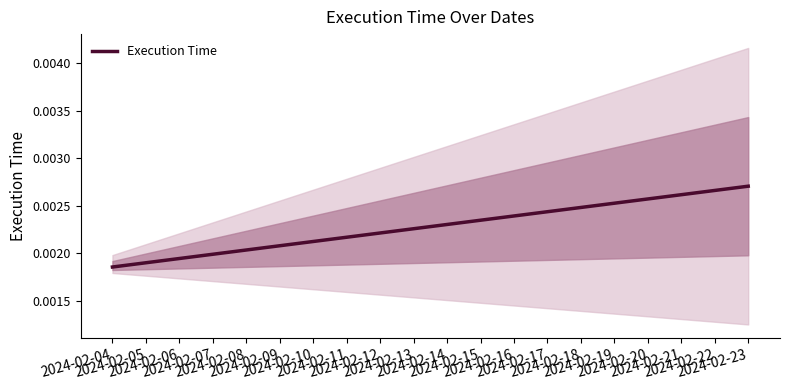

Is it true that the value at 2024-02-04 is 0.0?

True